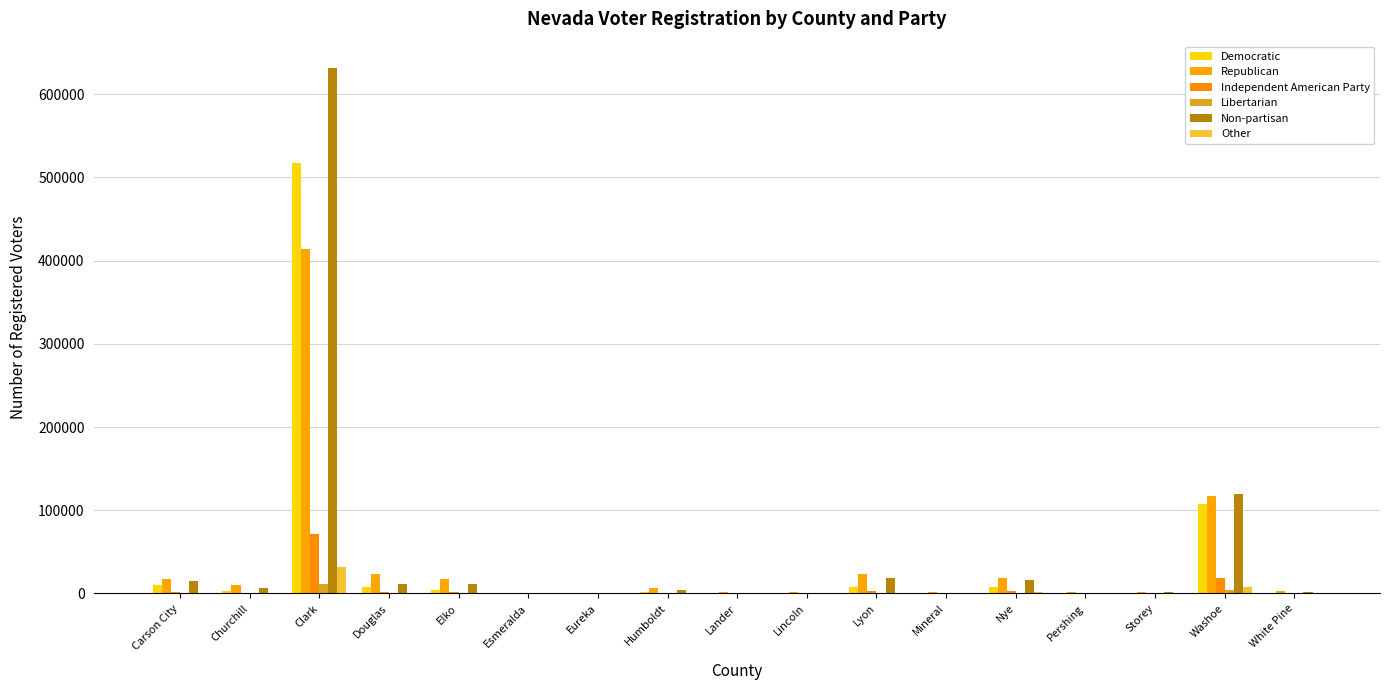

Reading right to left, transcribe all the data shown in this chart.

Democratic: 737	107694	683	529	7266	654	7810	356	422	1452	79	58	3891	8121	517150	2454	10740
Republican: 3113	116728	2011	1884	19115	1297	23688	2146	2328	6331	868	373	17410	22827	414404	10308	16885
Independent American Party: 333	18095	215	173	2653	168	2851	182	152	519	71	41	1602	2120	71971	974	2309
Libertarian: 40	3938	57	21	436	22	614	25	40	109	11	11	369	442	11657	208	522
Non-partisan: 1661	119672	1339	1128	15782	1103	18875	731	1062	3688	341	169	11387	11866	631440	6831	14995
Other: 55	7513	39	32	1413	11	664	42	27	105	15	9	328	507	31971	245	557